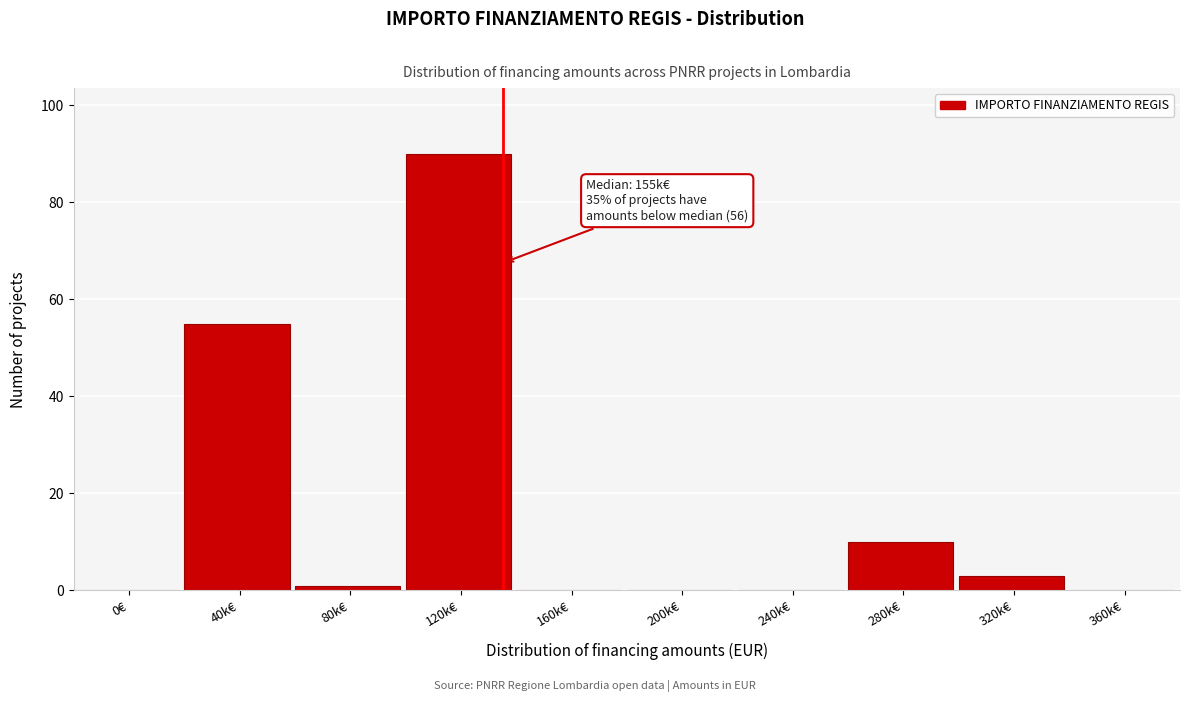

Reading right to left, extract all data points from this chart.

360k€=0	320k€=3	280k€=10	240k€=0	200k€=0	160k€=0	120k€=90	80k€=1	40k€=55	0€=0